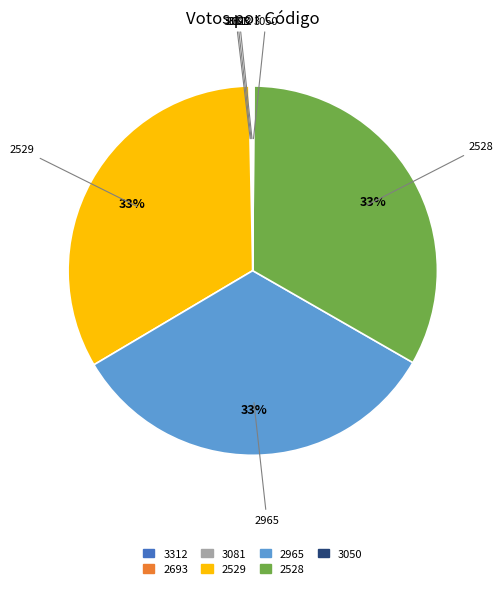

Does any single category account for the majority?

No